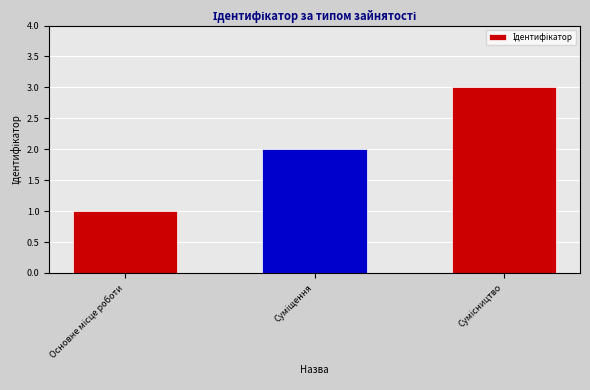

What is the sum of all values?

6